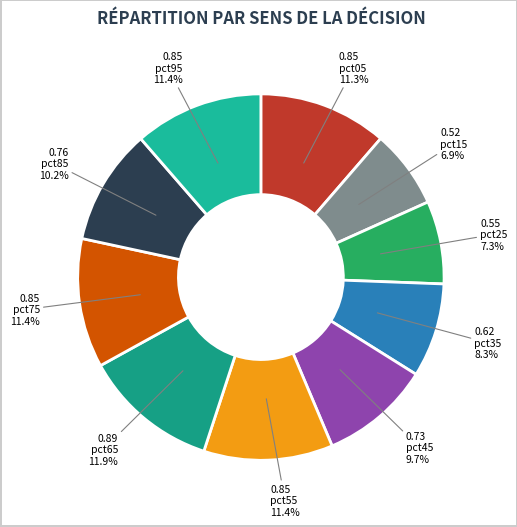

How many slices are in this pie chart?

10